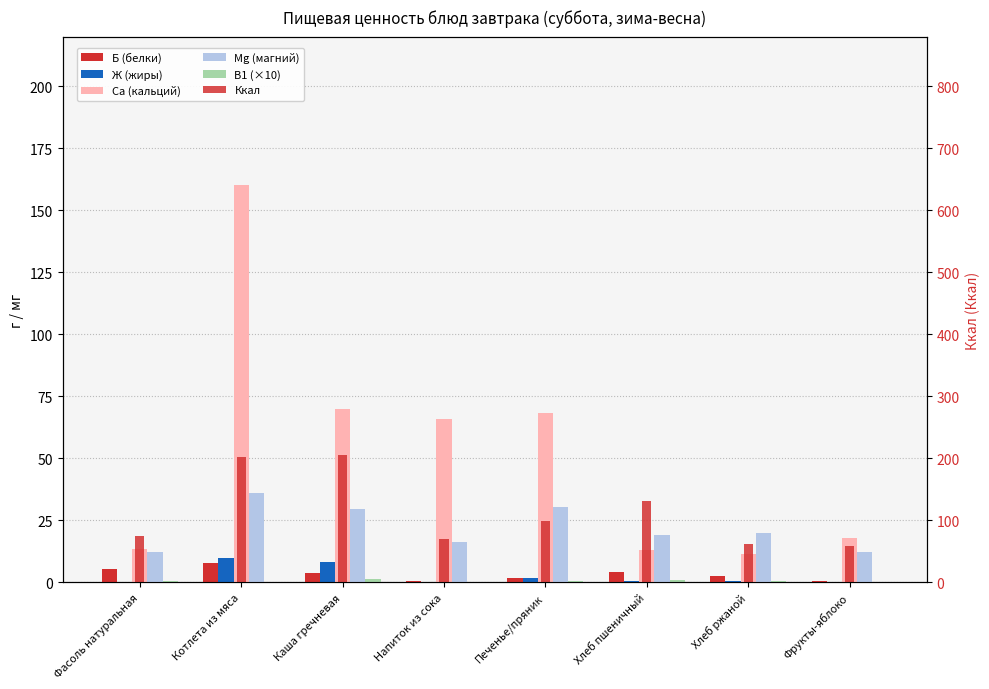

What is the total value across all series at Каша гречневая?

318.6